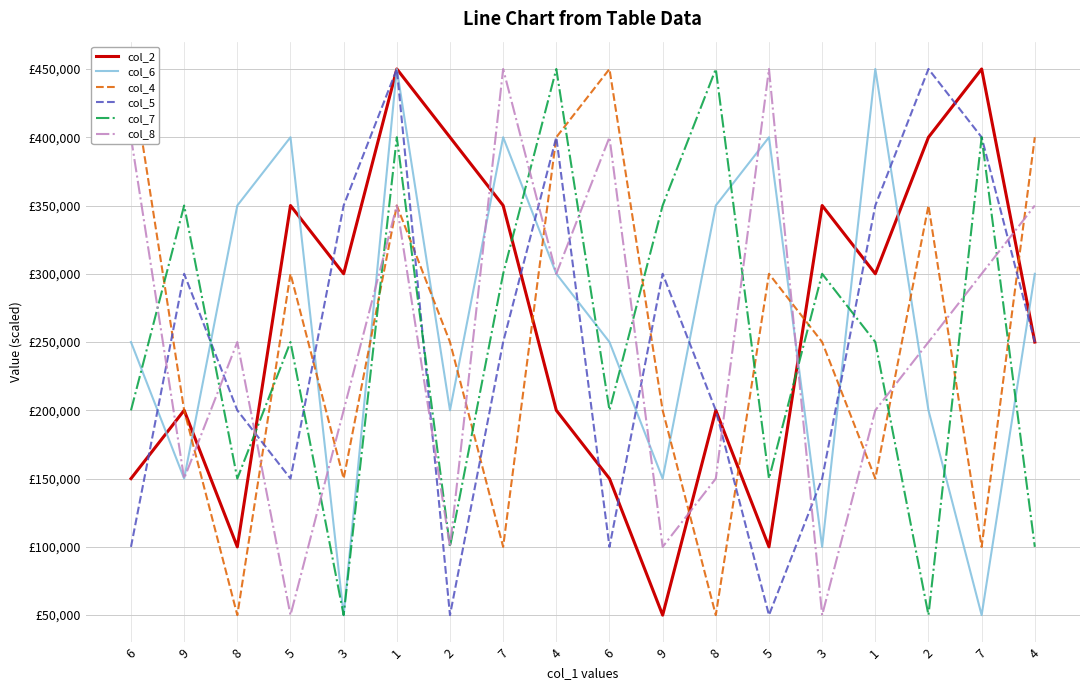

Rank the series by their maximum value, from highest to lowest.

col_2, col_6, col_4, col_5, col_7, col_8